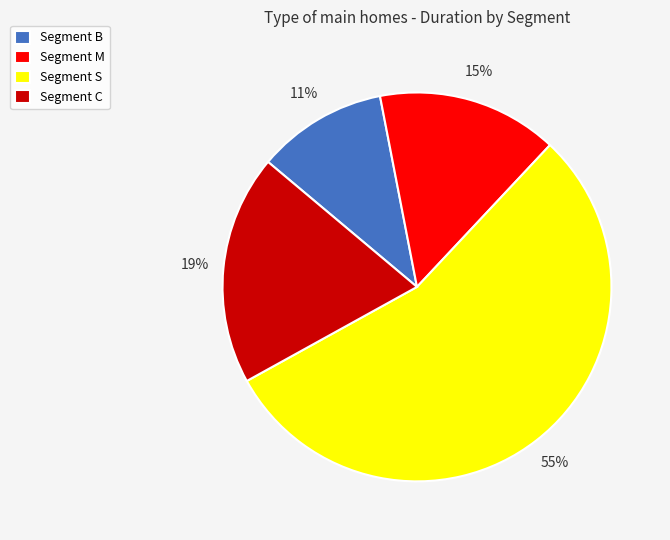

Which category has the smallest portion of the pie?

Segment B